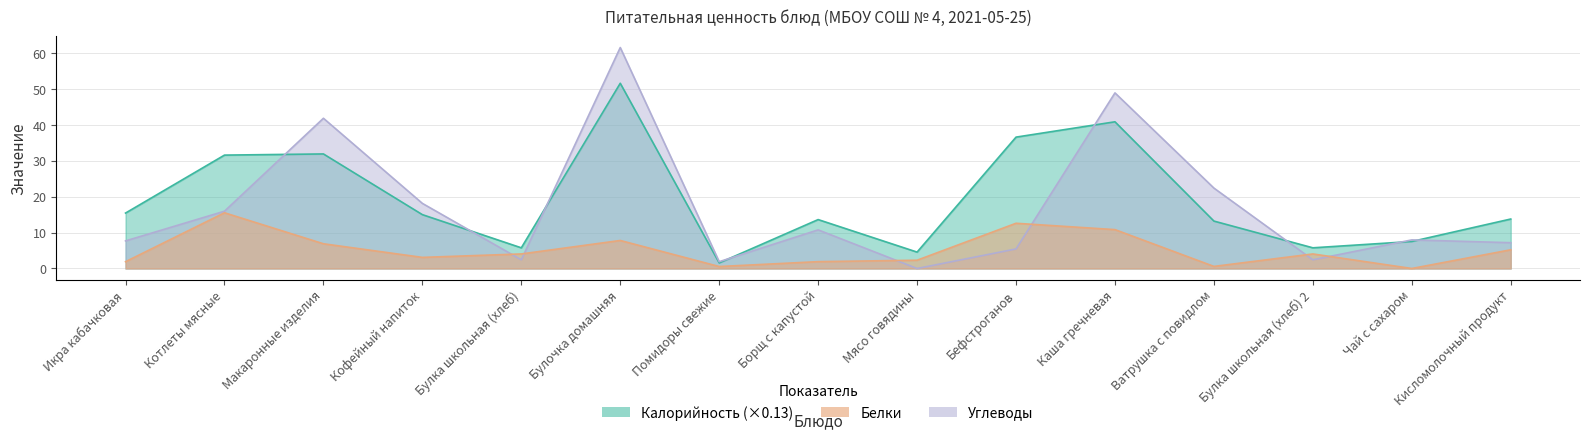

Which series has the largest total across all categories?

Калорийность